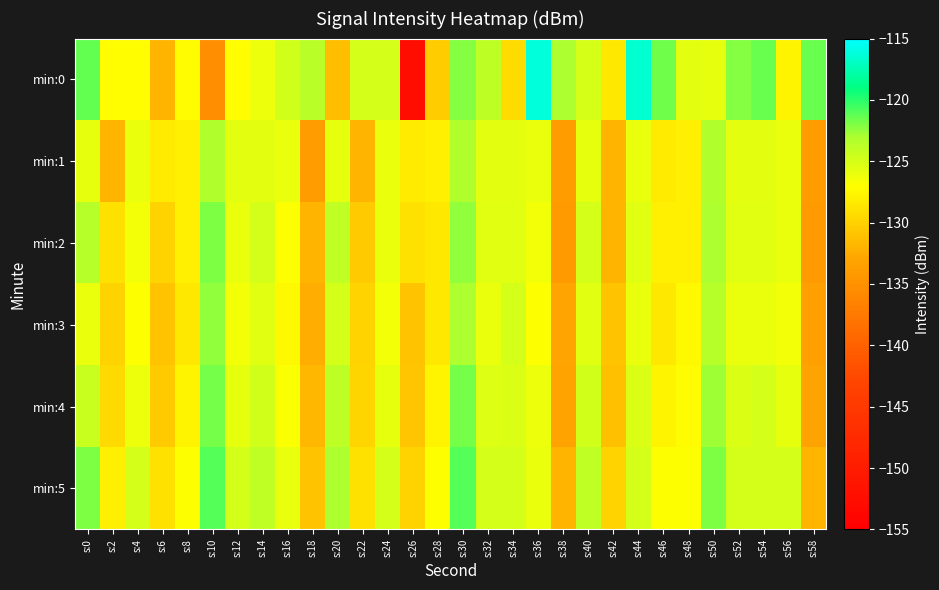

Reading left to right, transcribe all the data shown in this chart.

min:0: s:0=-121.3	s:2=-127.1	s:4=-127.1	s:6=-131.9	s:8=-127.2	s:10=-135.4	s:12=-127.1	s:14=-126.2	s:16=-124.8	s:18=-123.7	s:20=-131.3	s:22=-124.9	s:24=-125.0	s:26=-152.7	s:28=-130.4	s:30=-122.1	s:32=-123.9	s:34=-129.3	s:36=-116.2	s:38=-123.0	s:40=-125.1	s:42=-128.5	s:44=-116.5	s:46=-121.7	s:48=-125.7	s:50=-125.9	s:52=-122.0	s:54=-121.4	s:56=-127.7	s:58=-121.5
min:1: s:0=-125.8	s:2=-132.0	s:4=-125.9	s:6=-128.4	s:8=-128.0	s:10=-123.1	s:12=-125.8	s:14=-125.8	s:16=-126.0	s:18=-133.9	s:20=-125.8	s:22=-132.0	s:24=-125.9	s:26=-128.4	s:28=-128.0	s:30=-123.1	s:32=-125.8	s:34=-125.8	s:36=-126.0	s:38=-133.9	s:40=-125.8	s:42=-132.0	s:44=-125.9	s:46=-128.4	s:48=-128.0	s:50=-123.1	s:52=-125.8	s:54=-125.8	s:56=-126.0	s:58=-133.9
min:2: s:0=-123.5	s:2=-129.0	s:4=-126.5	s:6=-130.0	s:8=-128.0	s:10=-122.0	s:12=-126.0	s:14=-125.0	s:16=-127.0	s:18=-132.0	s:20=-124.0	s:22=-130.5	s:24=-126.0	s:26=-129.0	s:28=-128.5	s:30=-122.5	s:32=-125.5	s:34=-125.5	s:36=-126.5	s:38=-134.0	s:40=-125.0	s:42=-132.0	s:44=-125.5	s:46=-128.0	s:48=-128.0	s:50=-123.0	s:52=-125.5	s:54=-125.5	s:56=-126.0	s:58=-134.0
min:3: s:0=-126.0	s:2=-130.0	s:4=-127.0	s:6=-131.0	s:8=-128.5	s:10=-122.5	s:12=-126.5	s:14=-125.5	s:16=-127.5	s:18=-132.5	s:20=-125.0	s:22=-130.0	s:24=-126.5	s:26=-131.0	s:28=-128.5	s:30=-123.0	s:32=-126.0	s:34=-125.0	s:36=-127.0	s:38=-133.0	s:40=-125.5	s:42=-131.0	s:44=-126.0	s:46=-128.5	s:48=-127.5	s:50=-123.5	s:52=-126.0	s:54=-126.0	s:56=-126.5	s:58=-133.5
min:4: s:0=-124.5	s:2=-129.5	s:4=-126.2	s:6=-130.5	s:8=-127.8	s:10=-121.8	s:12=-125.8	s:14=-124.8	s:16=-126.8	s:18=-131.8	s:20=-123.8	s:22=-129.8	s:24=-125.8	s:26=-130.8	s:28=-127.8	s:30=-121.8	s:32=-125.4	s:34=-125.2	s:36=-126.2	s:38=-133.2	s:40=-124.8	s:42=-131.2	s:44=-125.2	s:46=-127.8	s:48=-127.2	s:50=-122.8	s:52=-125.2	s:54=-125.0	s:56=-125.8	s:58=-133.2
min:5: s:0=-122.0	s:2=-128.0	s:4=-125.0	s:6=-129.0	s:8=-127.0	s:10=-121.0	s:12=-125.0	s:14=-124.0	s:16=-126.0	s:18=-131.0	s:20=-123.0	s:22=-129.0	s:24=-125.0	s:26=-130.0	s:28=-127.0	s:30=-121.0	s:32=-125.0	s:34=-125.0	s:36=-126.0	s:38=-132.0	s:40=-124.0	s:42=-130.0	s:44=-125.0	s:46=-127.0	s:48=-127.0	s:50=-122.0	s:52=-125.0	s:54=-125.0	s:56=-125.0	s:58=-132.0